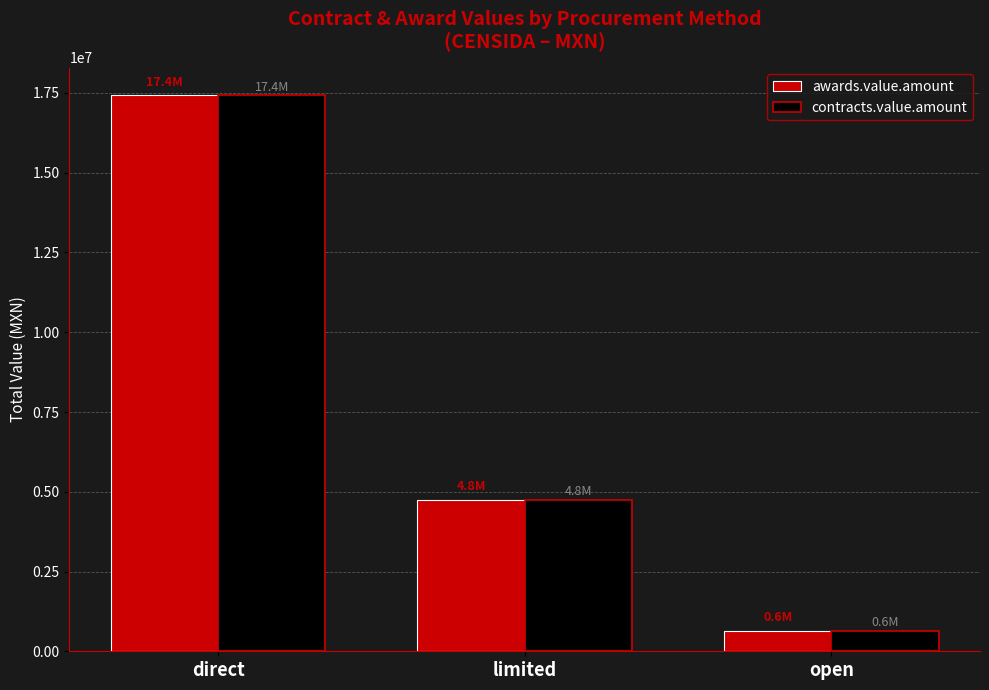

What is the maximum value for contracts.value.amount?

17428533.3